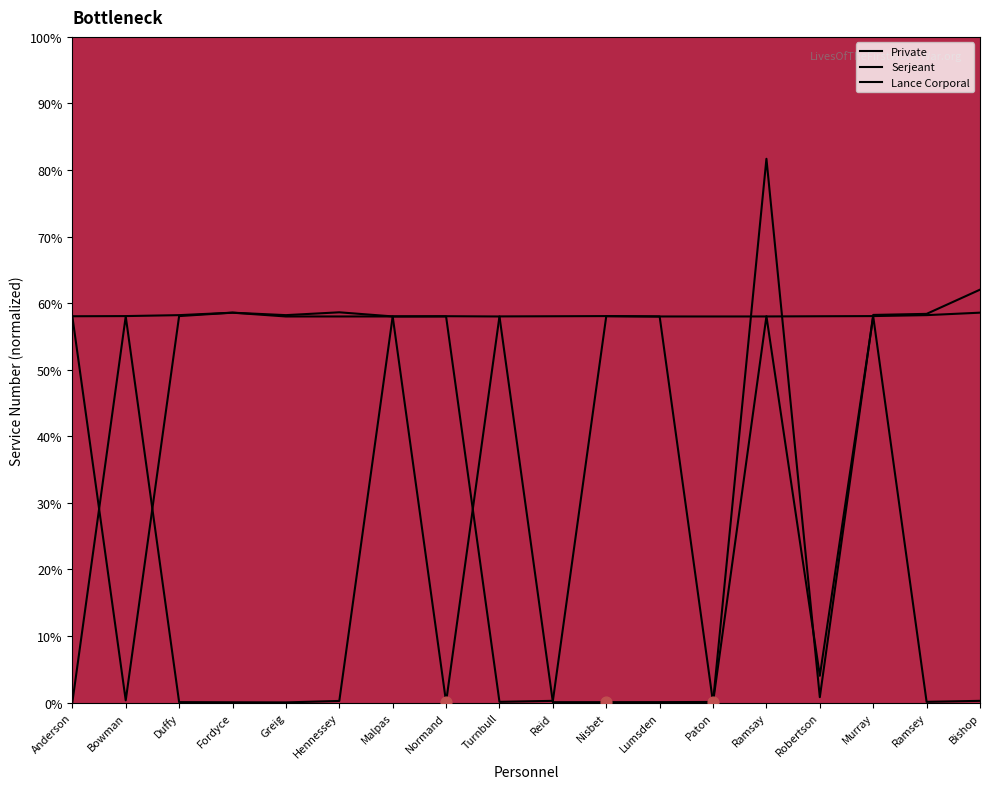

What is the total value across all series at Ramsay?

197.7